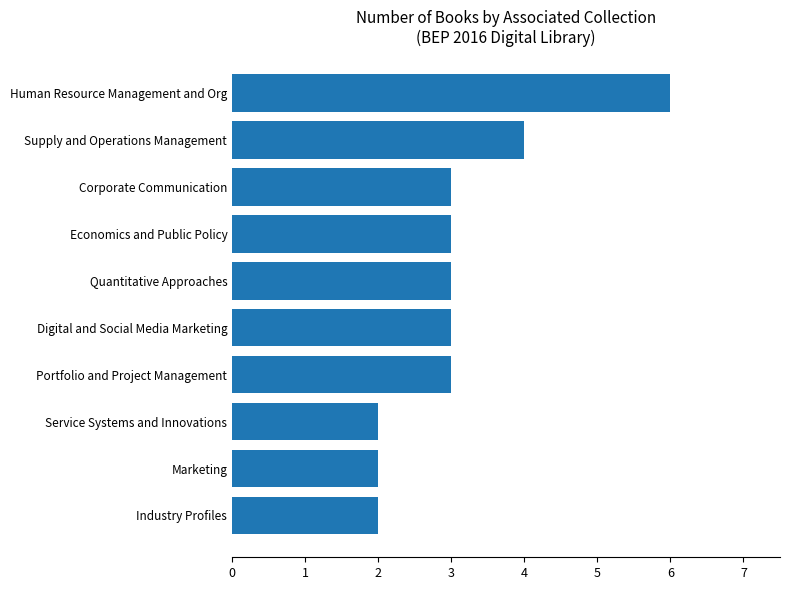

Which label corresponds to the largest value in the chart?

Human Resource Management and Org